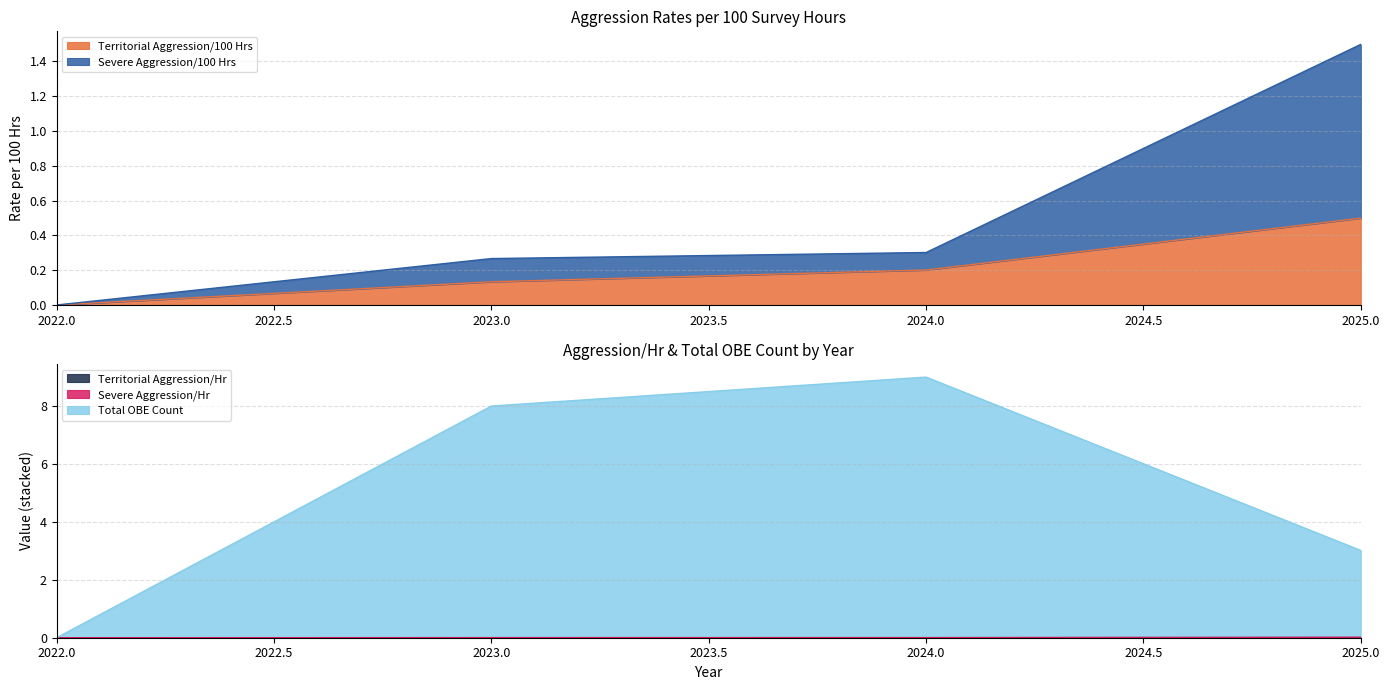

What is the total value across all series at 2023?

8.4